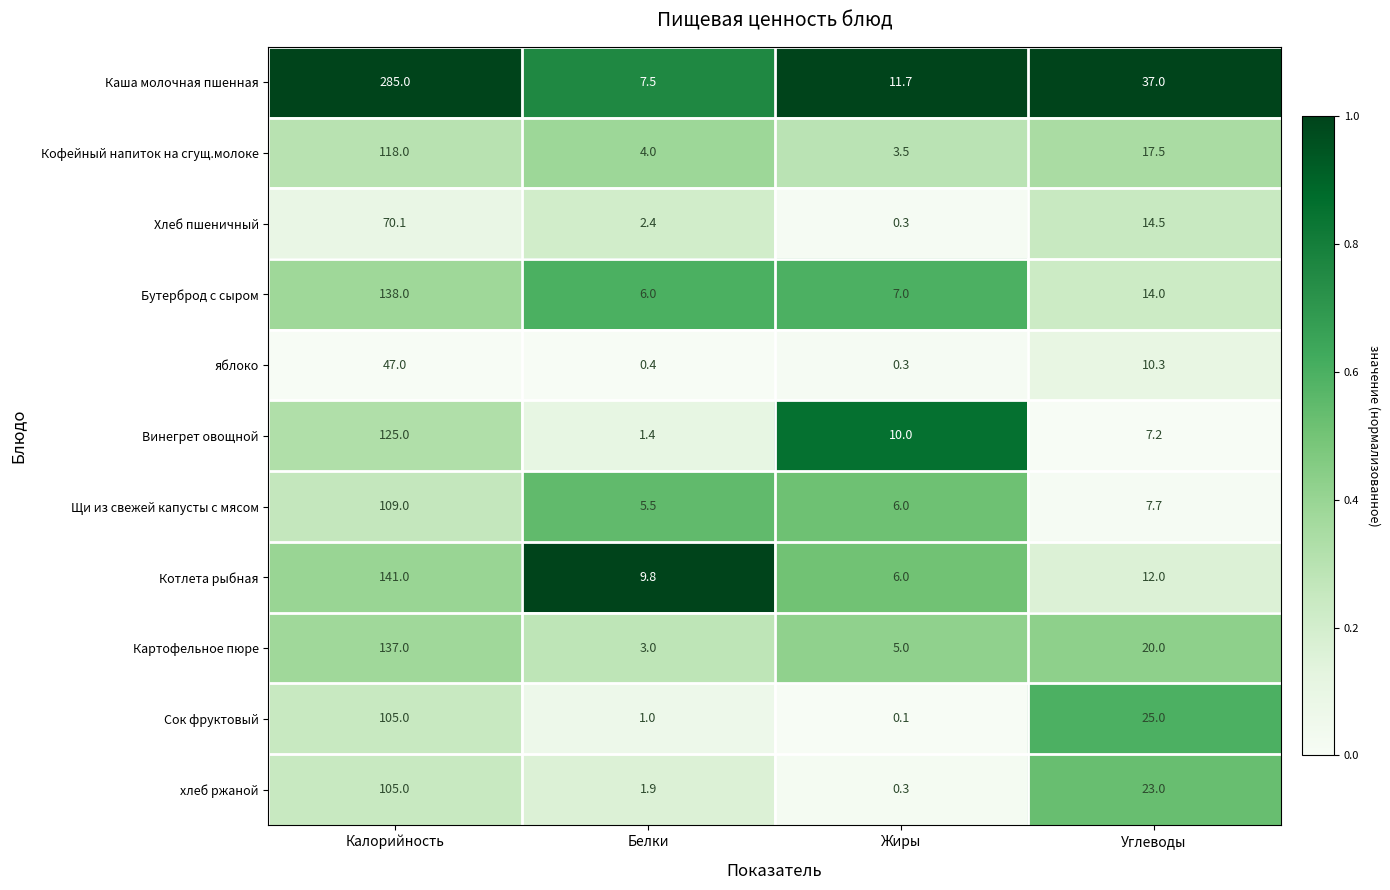

At which category is the sum across all series the highest?

Калорийность